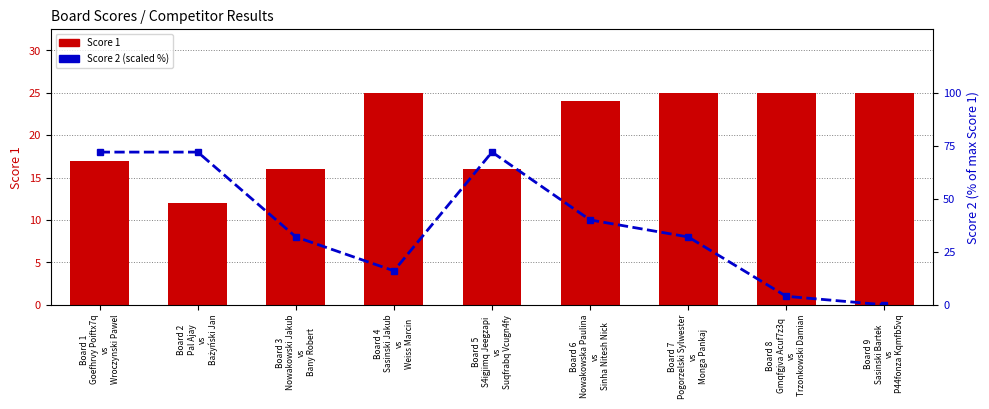

What position from the left is Board 4
Sasinski Jakub
vs
Weiss Marcin?

4